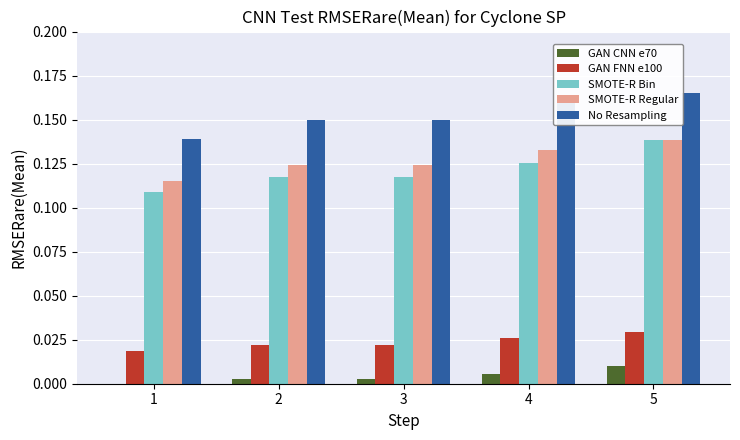

How many distinct data groups are displayed?

5